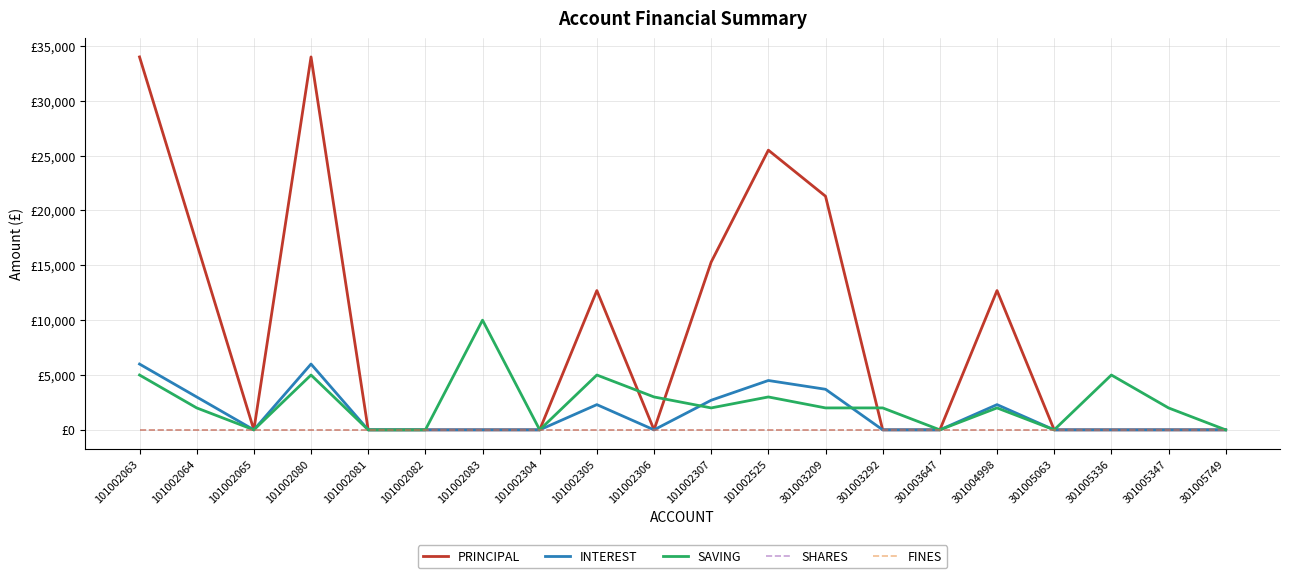

Does the chart display data point markers on the line(s)?

No